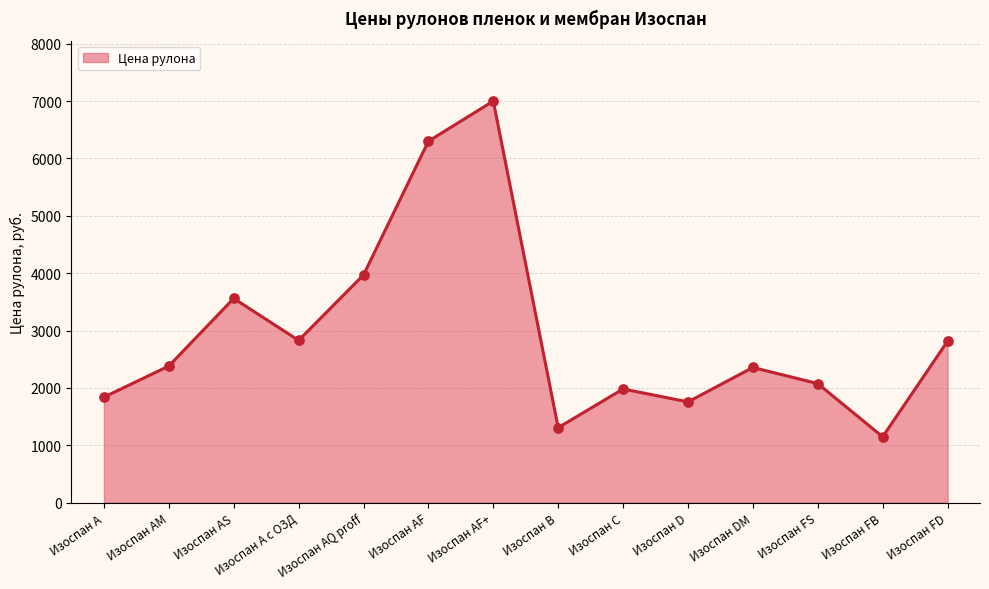

What is the change in value from Изоспан A to Изоспан AS?

+1720